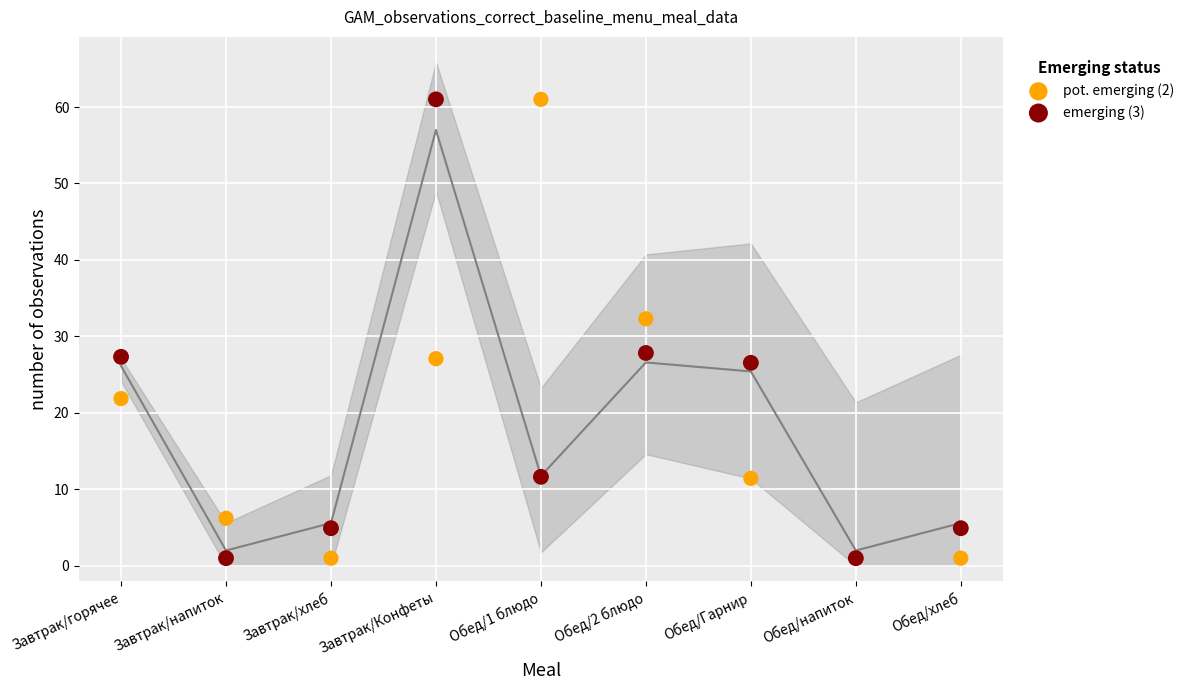

Across all series, what Y value is closest to 31?

32.3